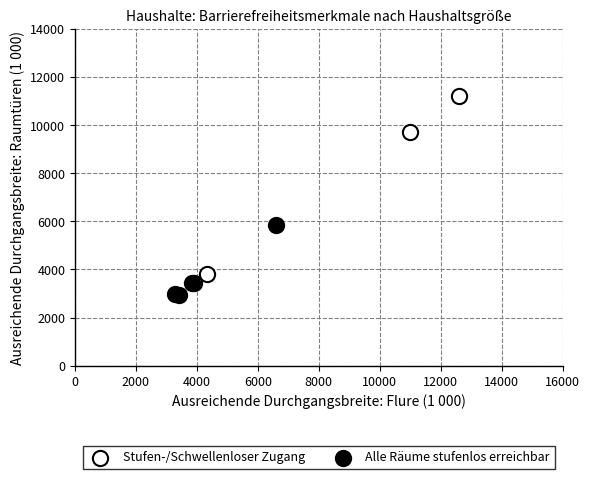

Which series has the largest Y range (max minus min)?

Stufen-/Schwellenloser Zugang